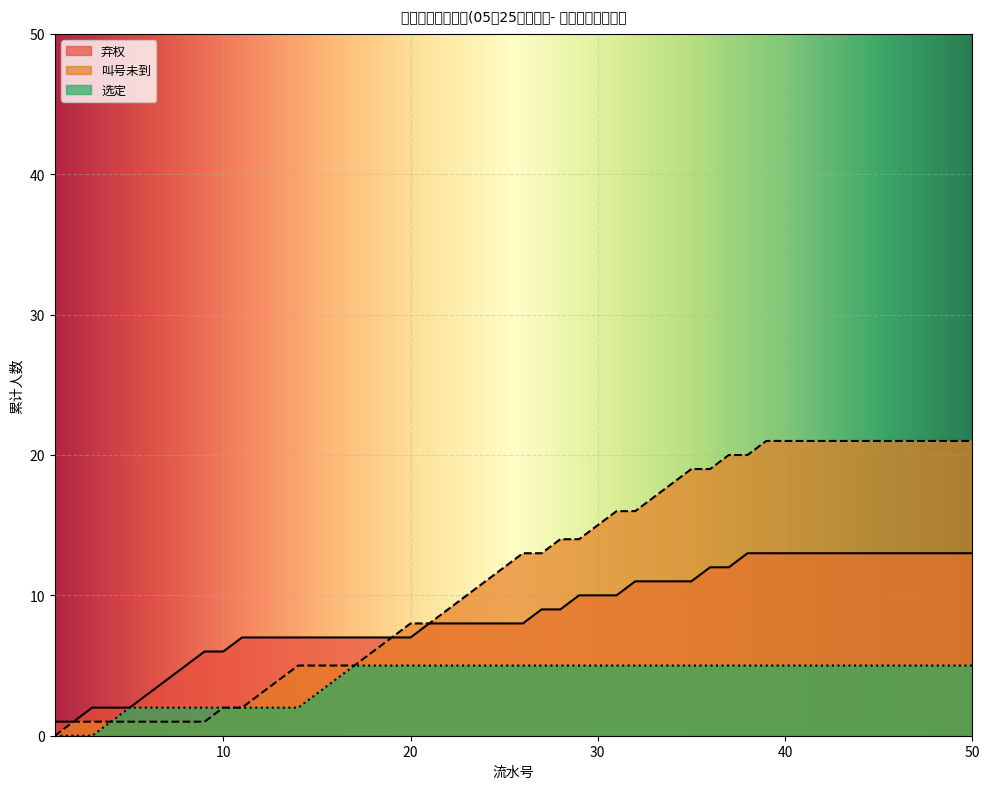

Does the chart display data point markers on the line(s)?

No